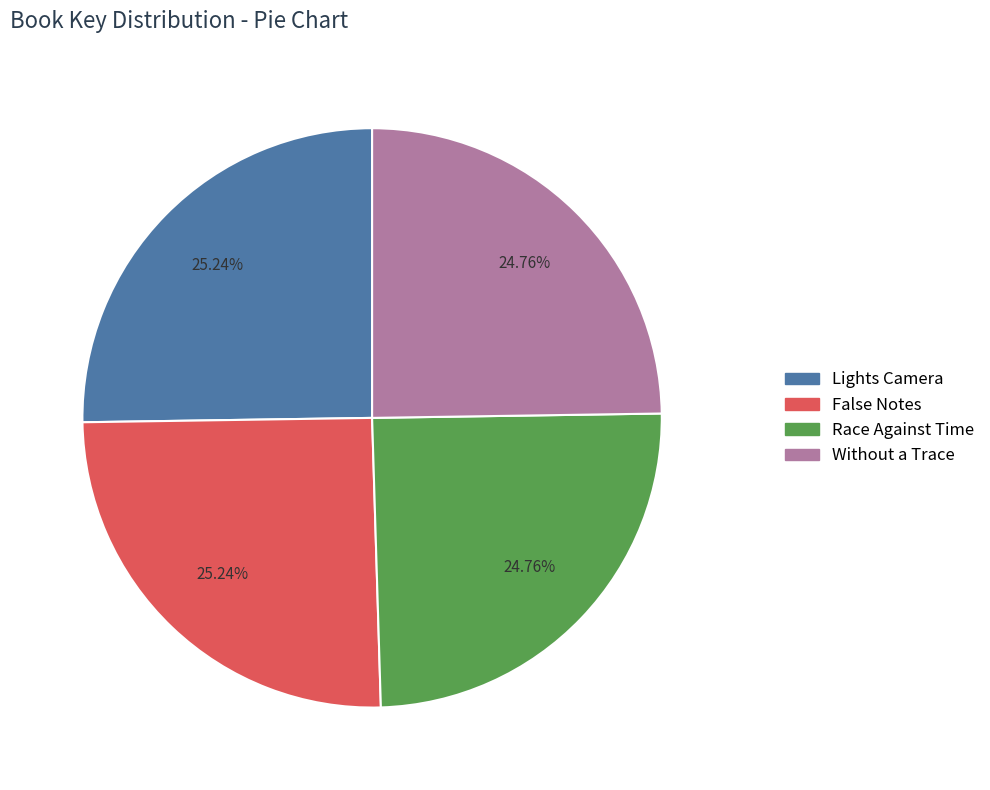

Is there any slice that represents more than half of the pie?

No